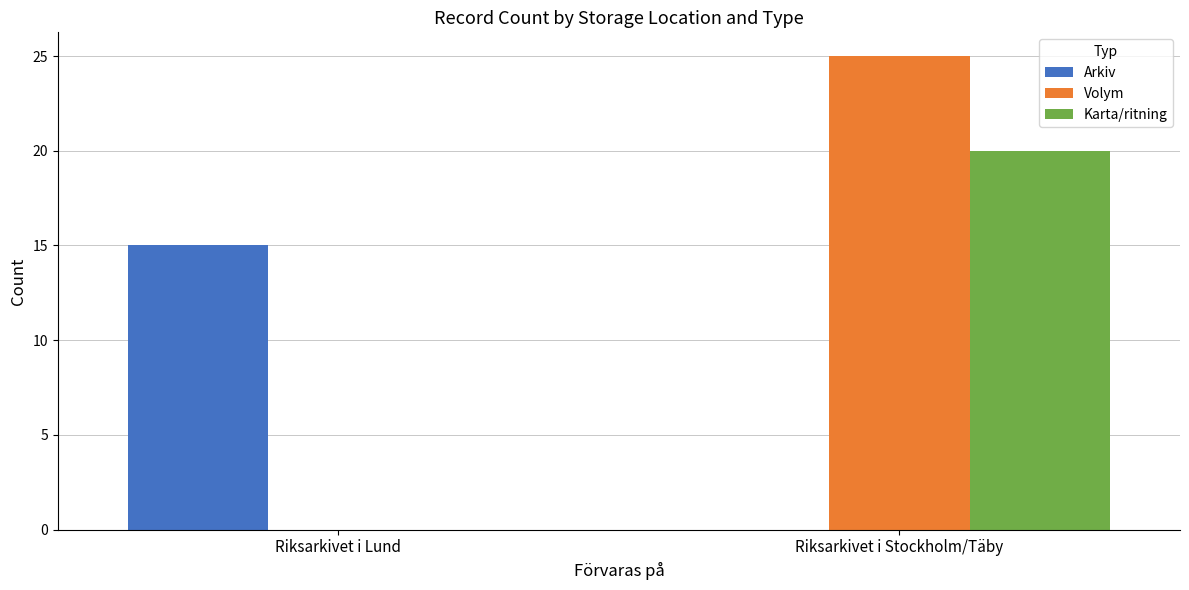

Reading left to right, extract all data points from this chart.

Arkiv: Riksarkivet i Lund=15	Riksarkivet i Stockholm/Täby=0
Volym: Riksarkivet i Lund=0	Riksarkivet i Stockholm/Täby=25
Karta/ritning: Riksarkivet i Lund=0	Riksarkivet i Stockholm/Täby=20